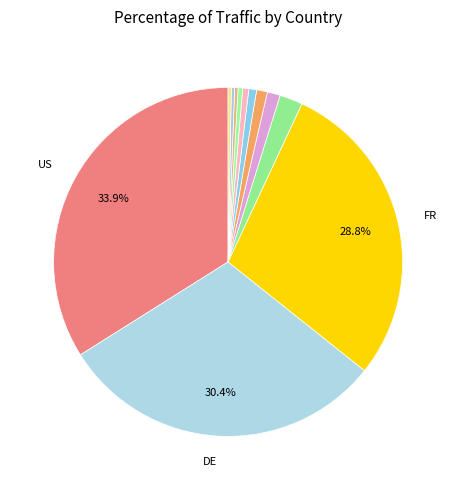

Rank the categories by value from highest to lowest.

US, DE, FR, CN, GB, PL, IN, IE, BR, NL, RU, unknown